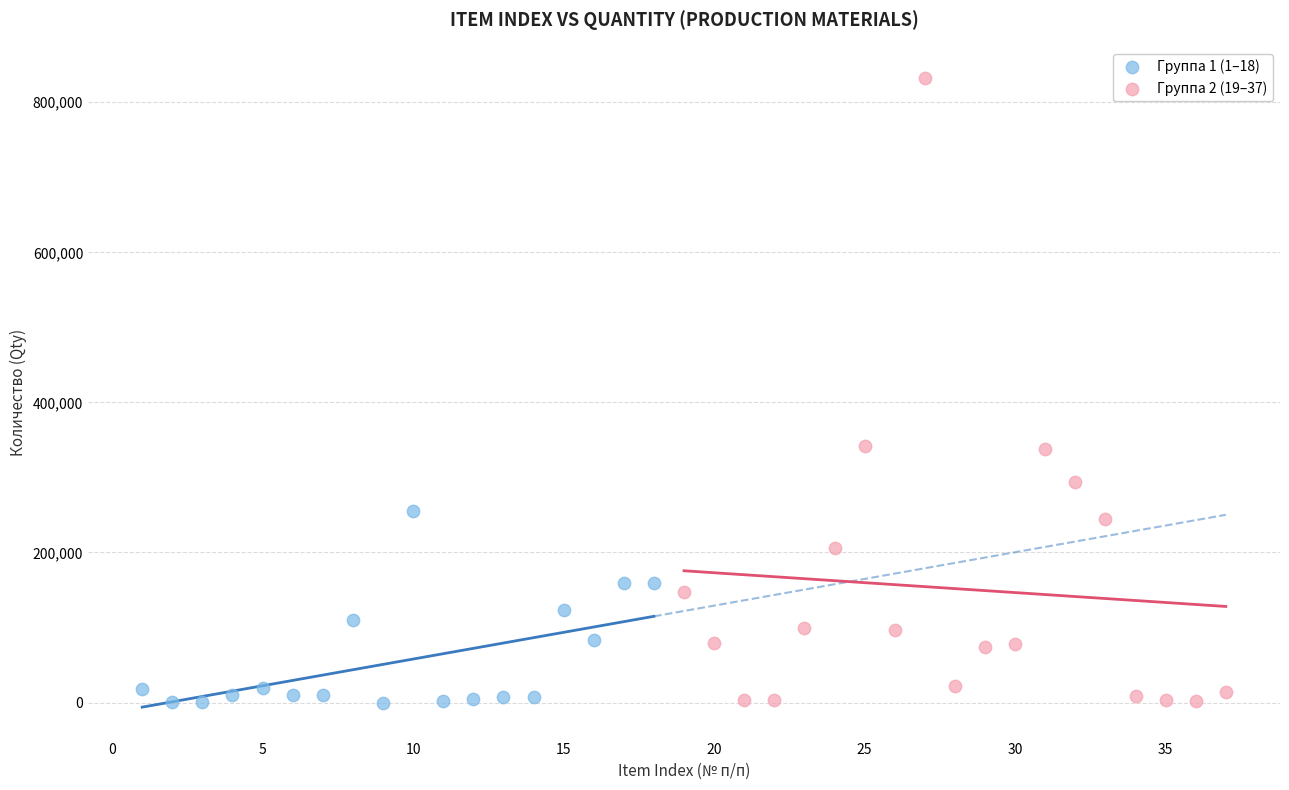

Which series reaches the maximum Y coordinate?

Группа 2 (19–37)